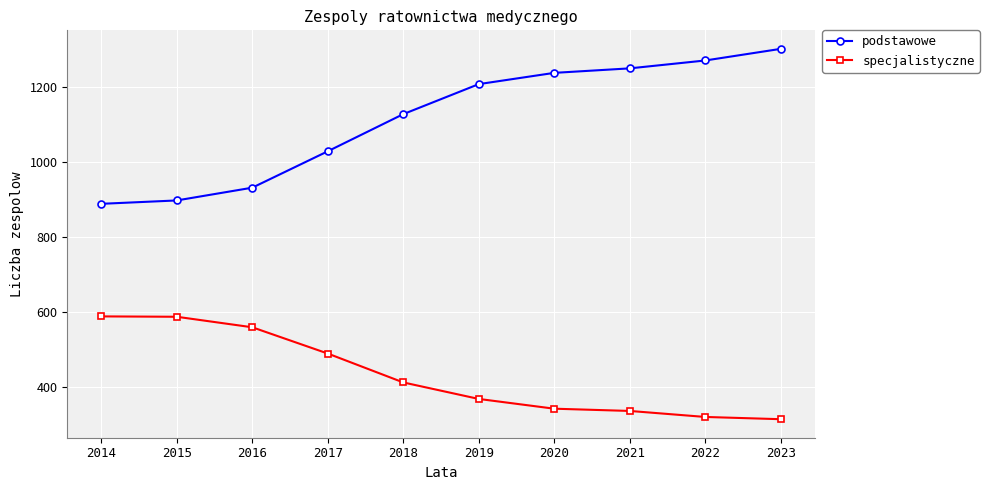

What is the minimum value for podstawowe?

889